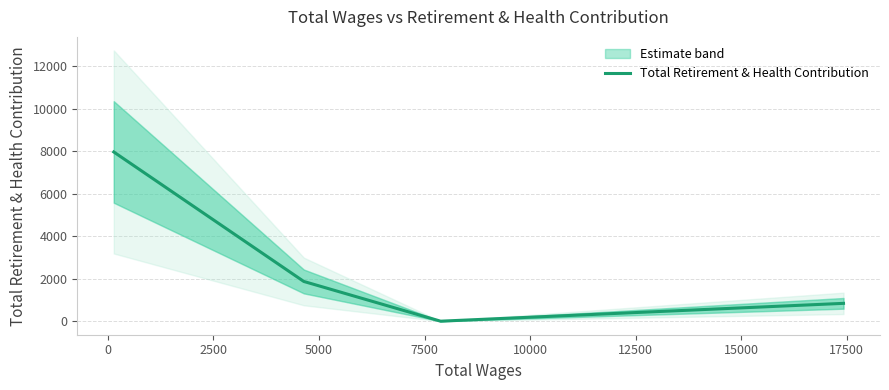

In Total Retirement & Health Contribution, how many points are lower than both neighbors (excluding endpoints)?

1